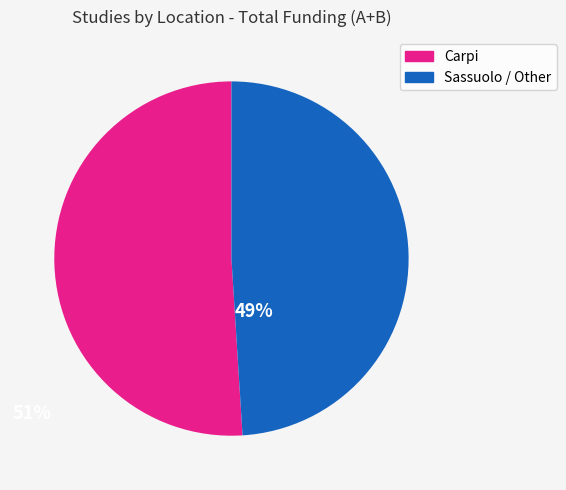

Does any single category account for the majority?

Yes